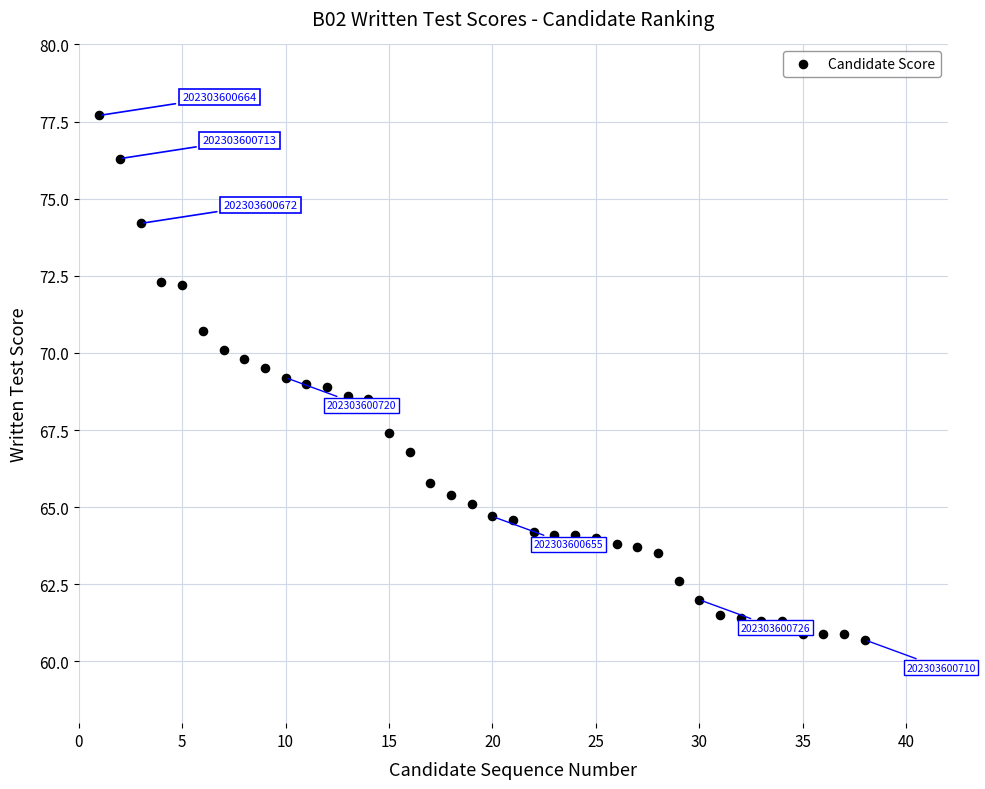

What is the range of Y values (max minus min)?

17.0